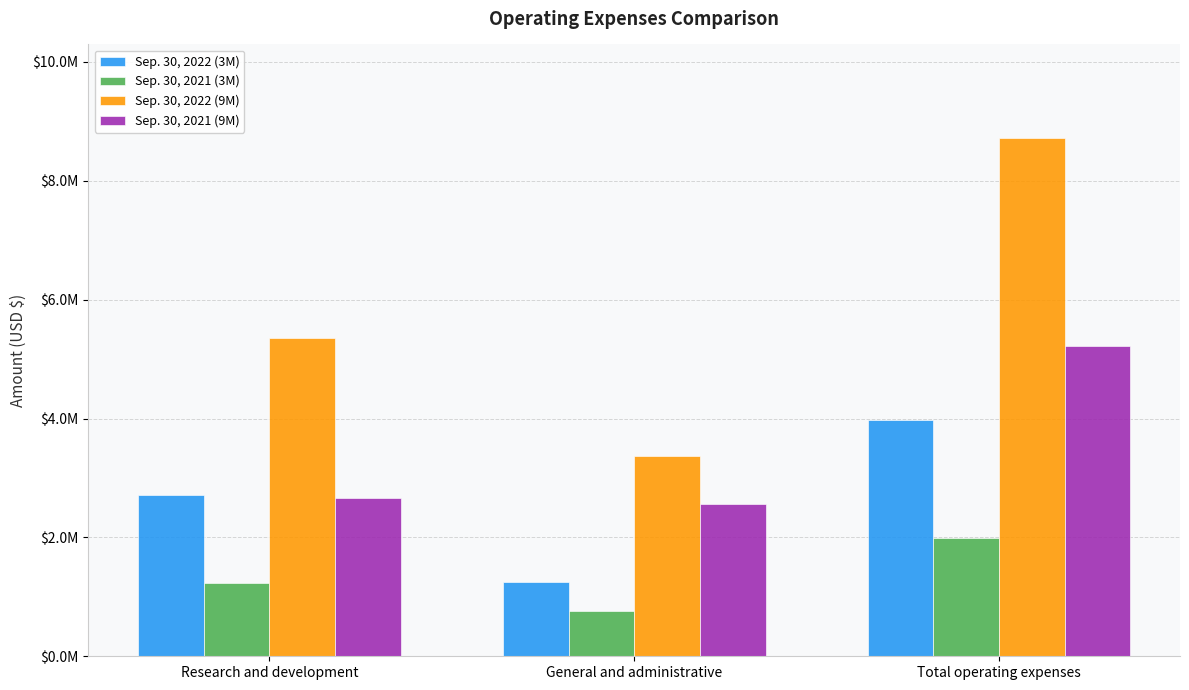

What is the total value across all series at Total operating expenses?

19897537